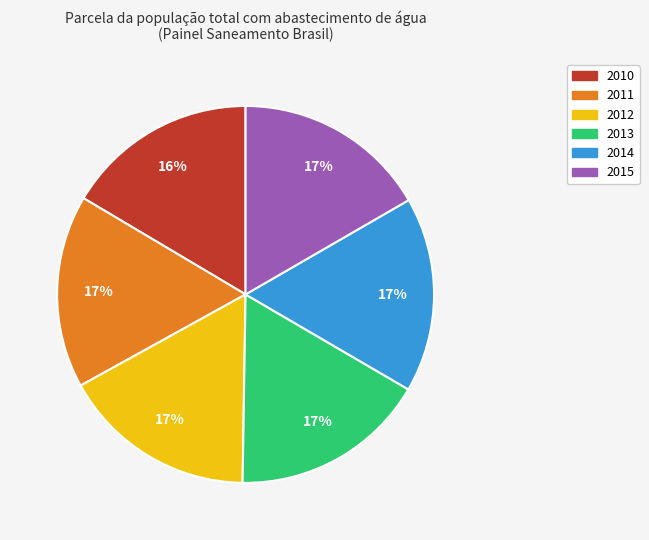

To the nearest percent, what percentage of the pie is 2011?

17%